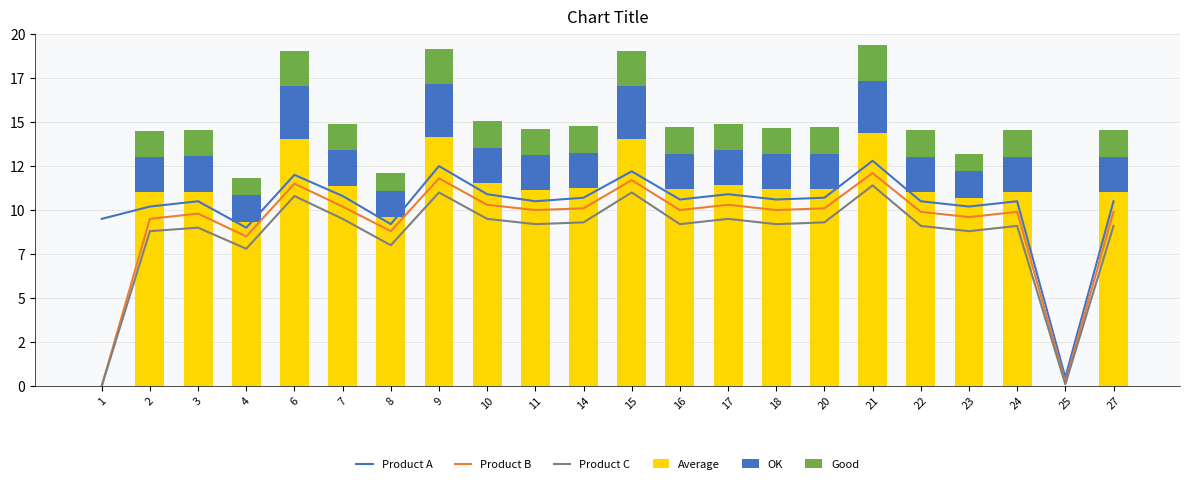

Which series changed the most between 3 and 11?

Product B